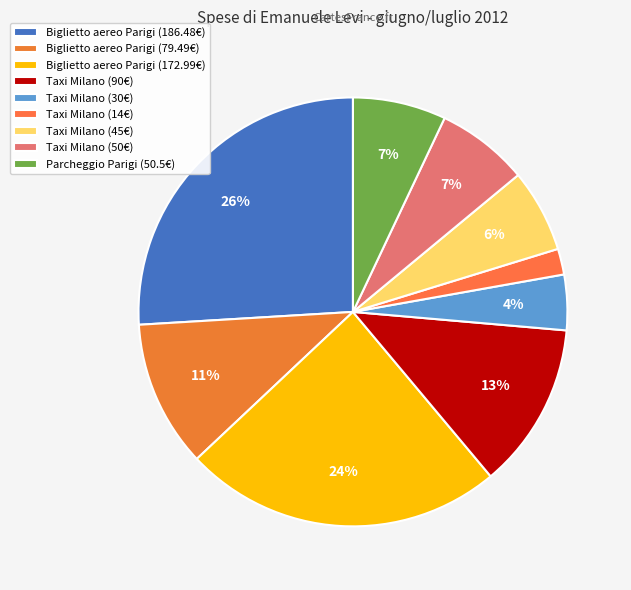

Which slice is the largest?

Biglietto aereo Parigi (186.48€)